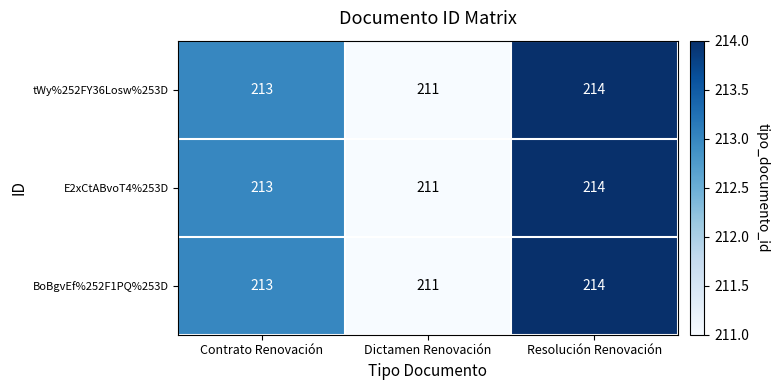

True or false: tWy%252FY36Losw%253D has a value of 327 at Contrato Renovación.

False